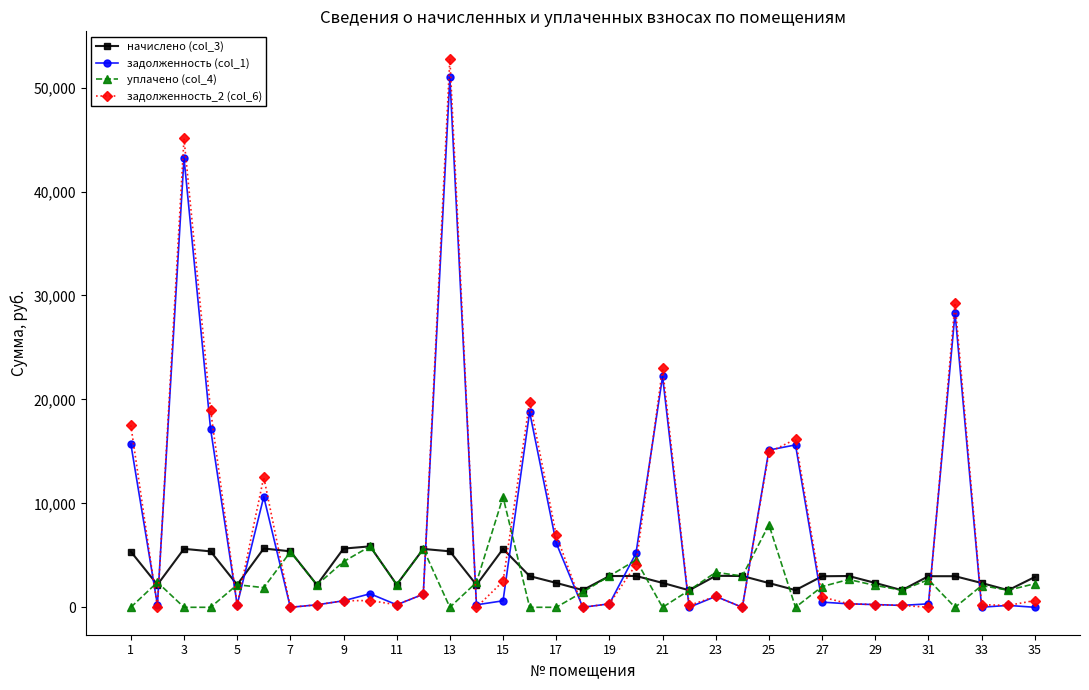

True or false: задолженность_2 (col_6) and начислено (col_3) intersect in this chart.

True